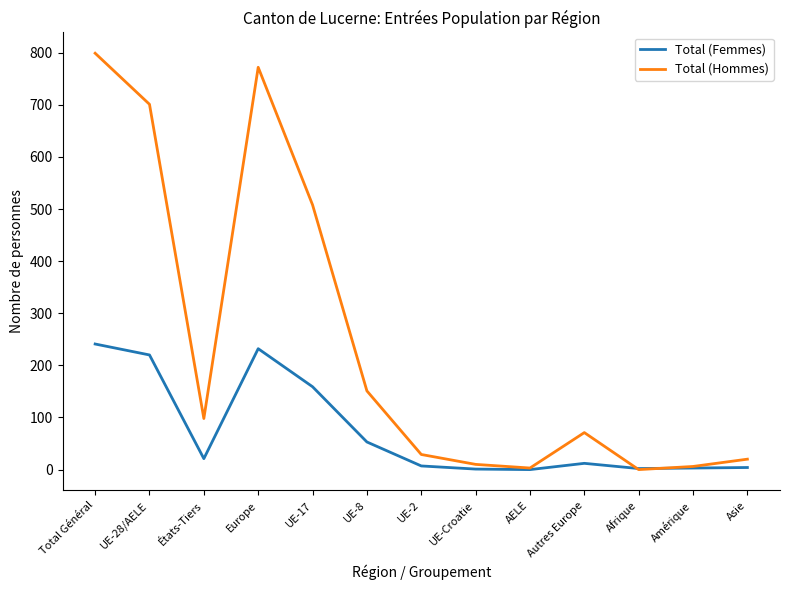

Is it true that Total (Hommes) equals 1367 at Total Général?

False